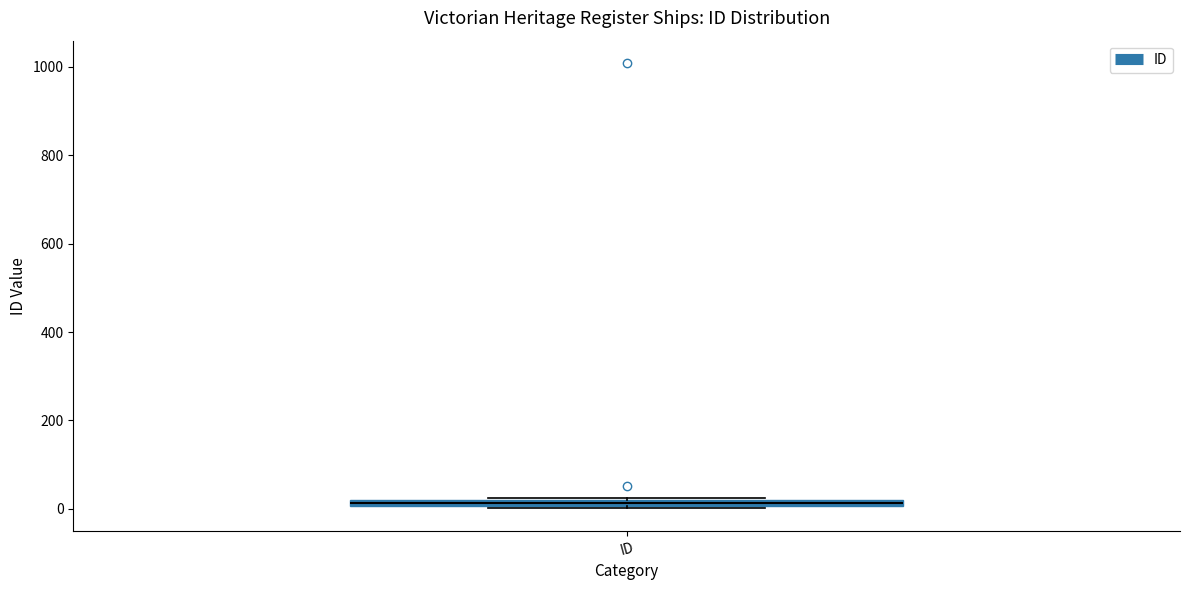

Where is the lower edge of the box for ID on the y-axis? The values are not printed on the chart, so give them approximately, as read against the axis.

0